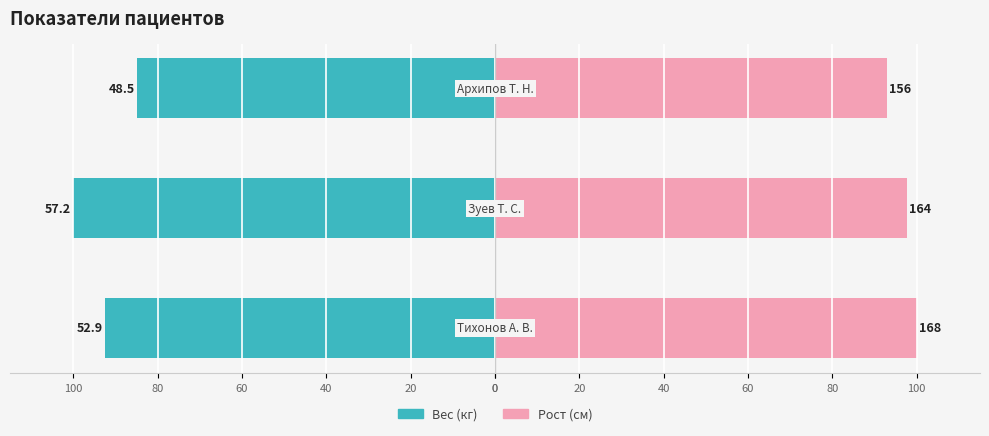

Which series has the largest range (max minus min)?

Вес (кг)